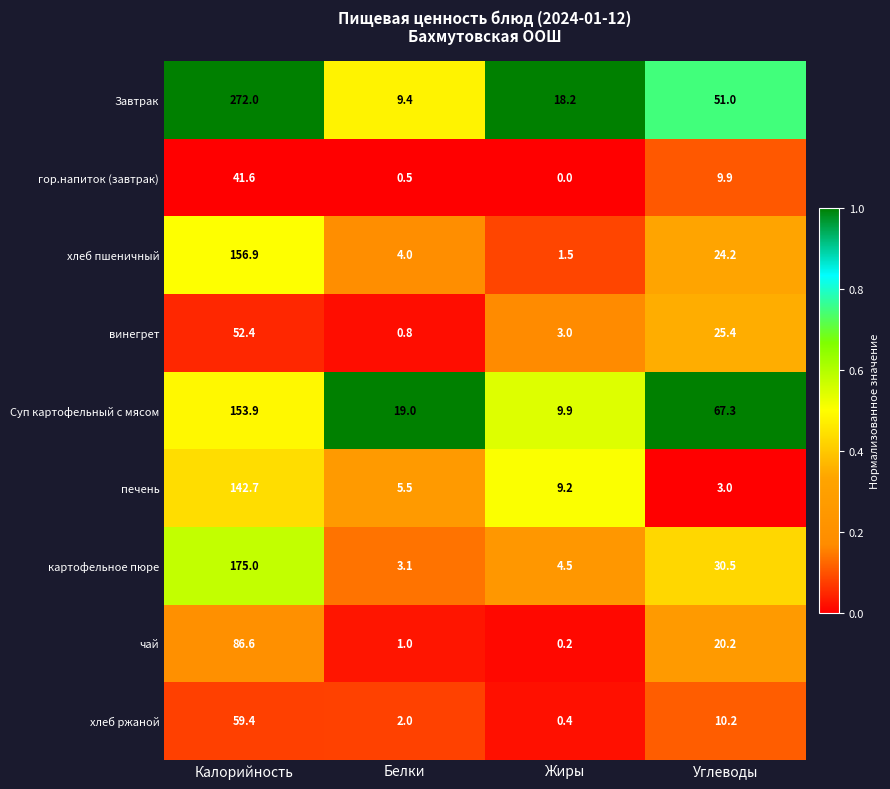

Between Белки and Углеводы, which series saw the biggest shift?

Суп картофельный с мясом